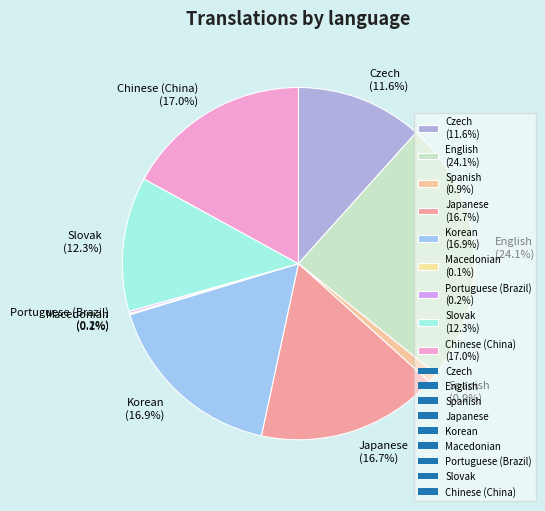

Is Korean (16.9%) the majority of the pie?

No